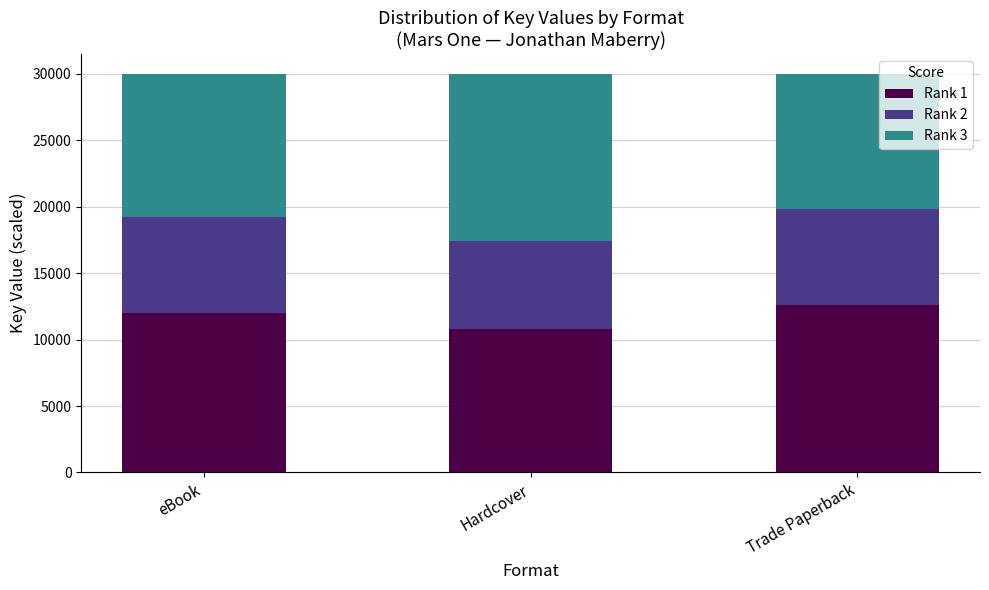

What is the total value across all series at Hardcover?

30000